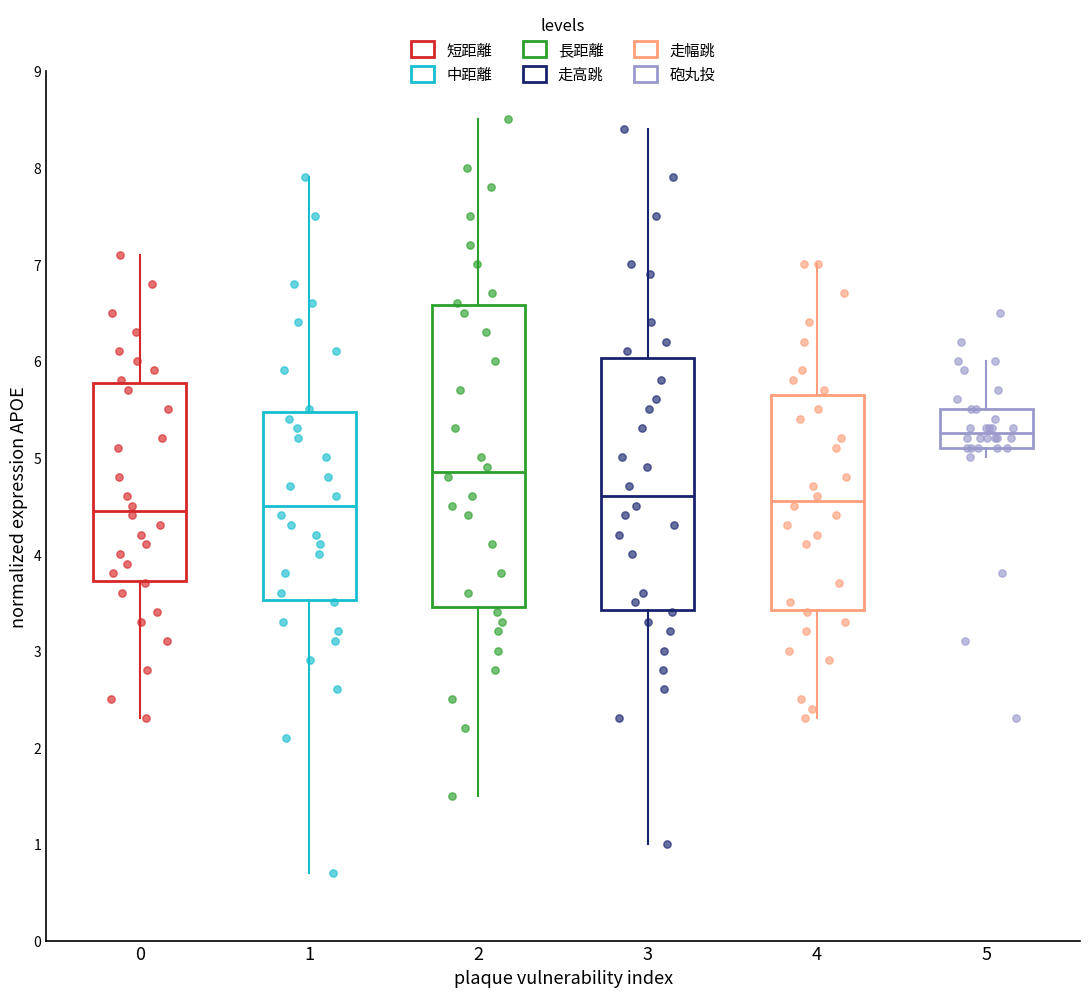

Where is the lower edge of the box at x = 1 on the y-axis? The values are not printed on the chart, so give them approximately, as read against the axis.

3.5